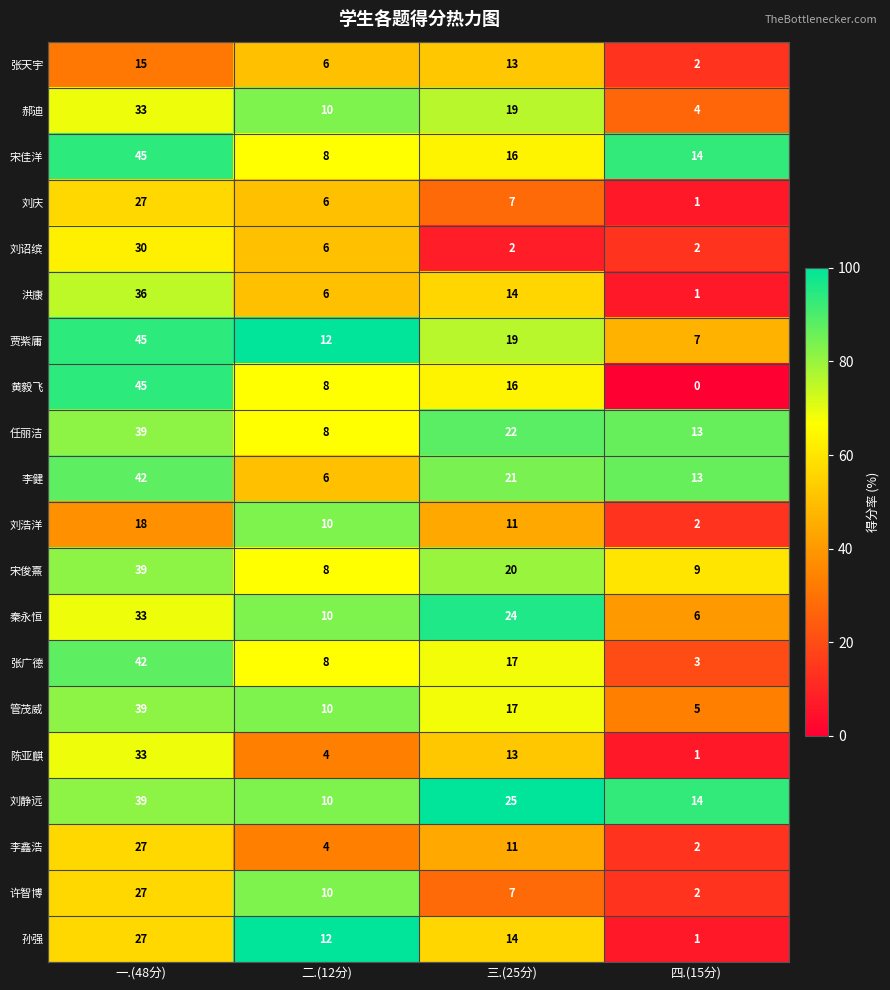

Which series has the widest spread of values?

黄毅飞